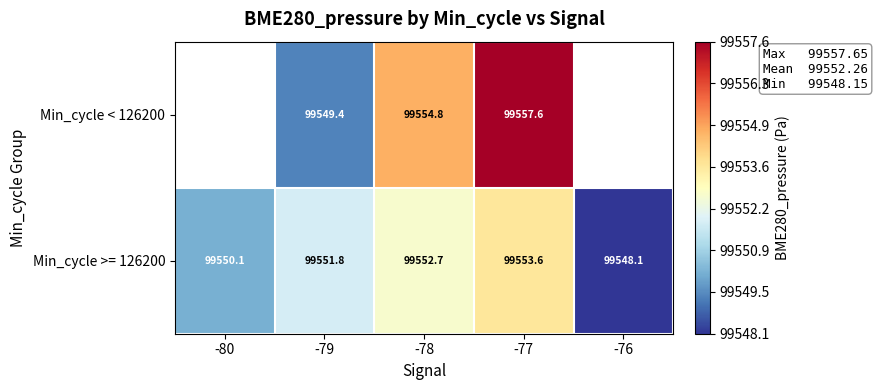

Is the value of Min_cycle >= 126200 at -79 greater than the value of Min_cycle < 126200 at -78?

No